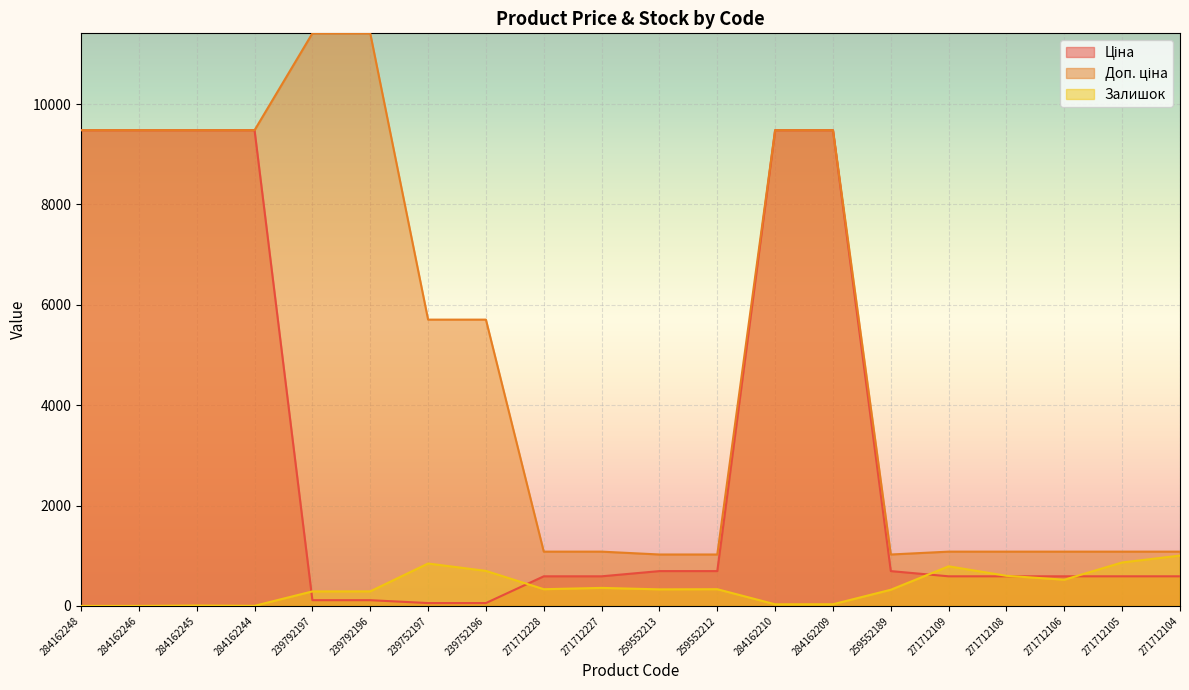

What is the difference between the Доп. ціна values at 259552213 and 284162209?

8455.4